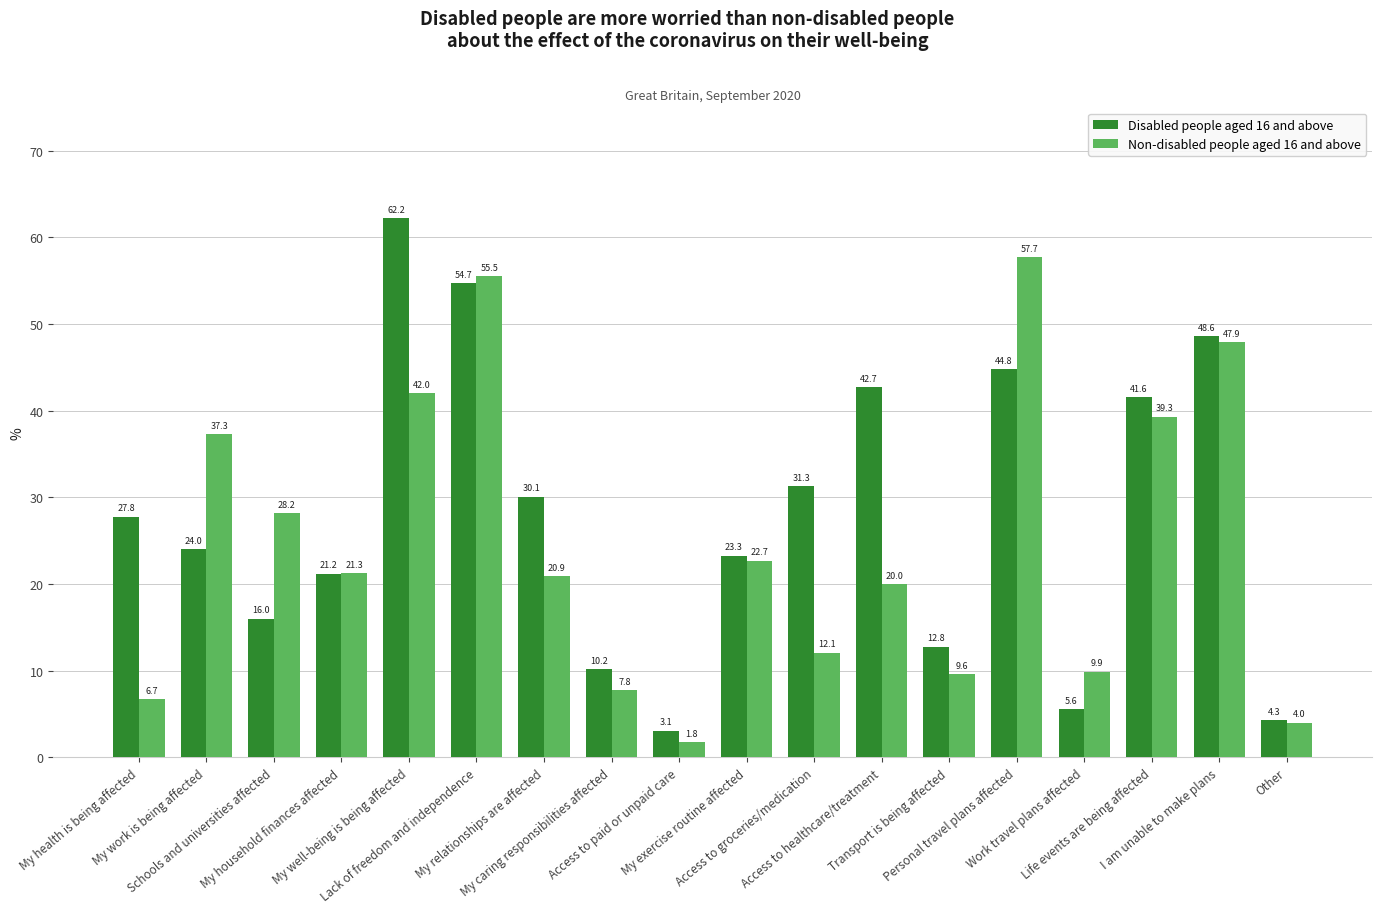

How many groups of bars are there?

18